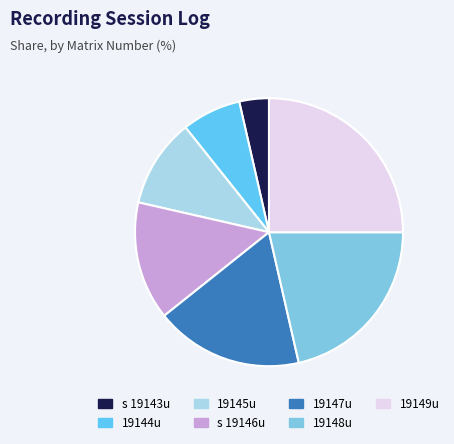

Is the sum of 19148u and 19147u greater than half?

No